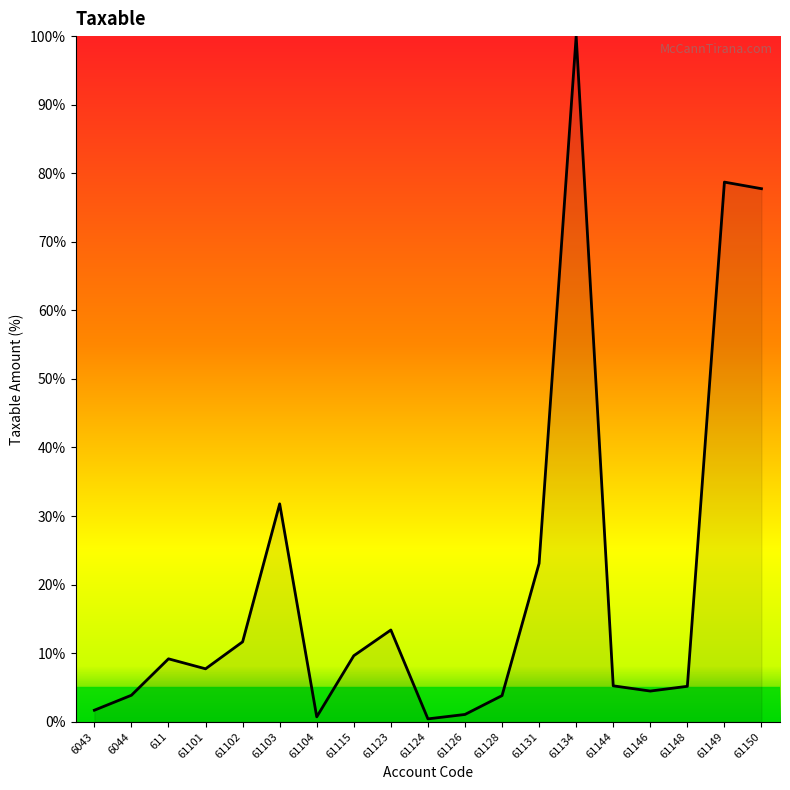

What position from the left is 61101?

4